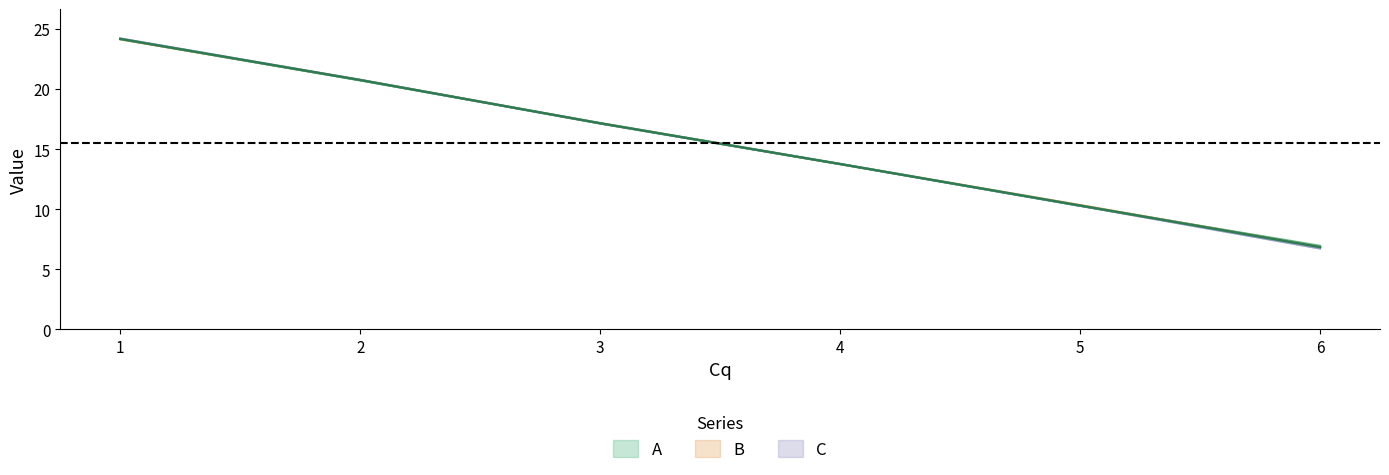

At which category is the sum across all series the highest?

1